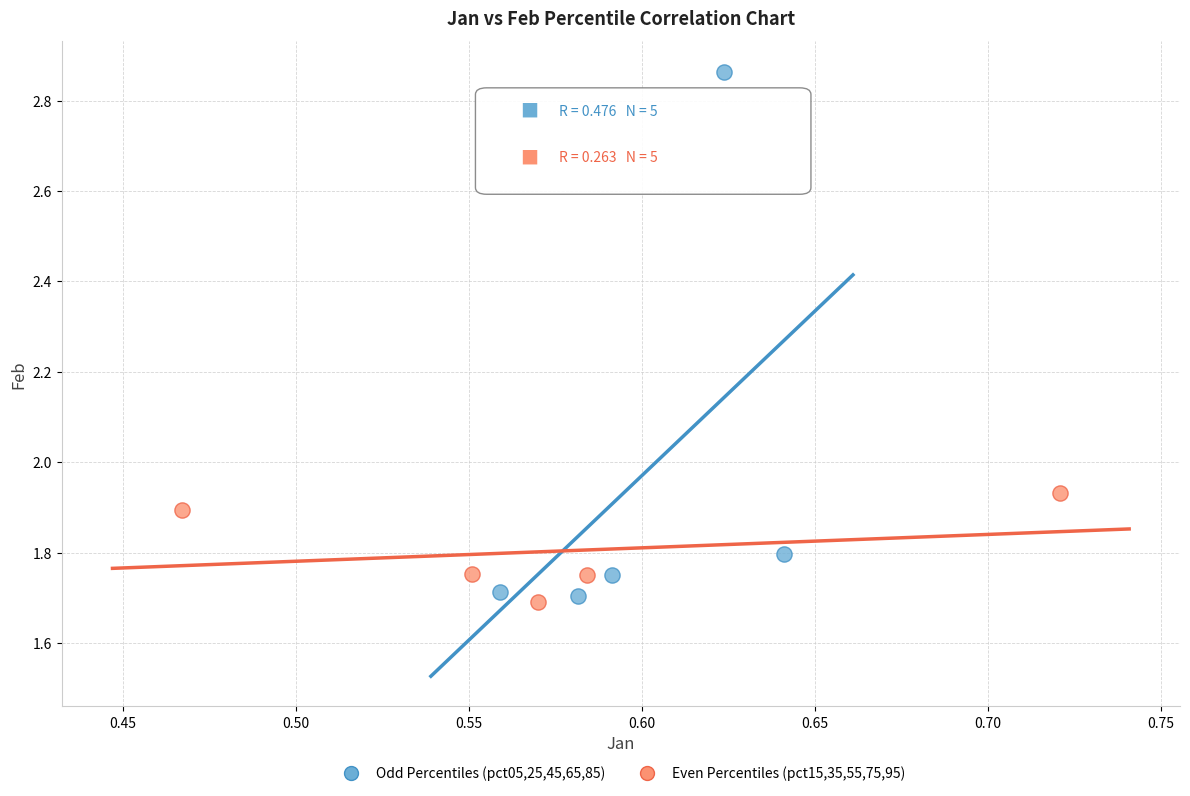

Which series has the largest Y range (max minus min)?

Odd Percentiles (pct05,25,45,65,85)